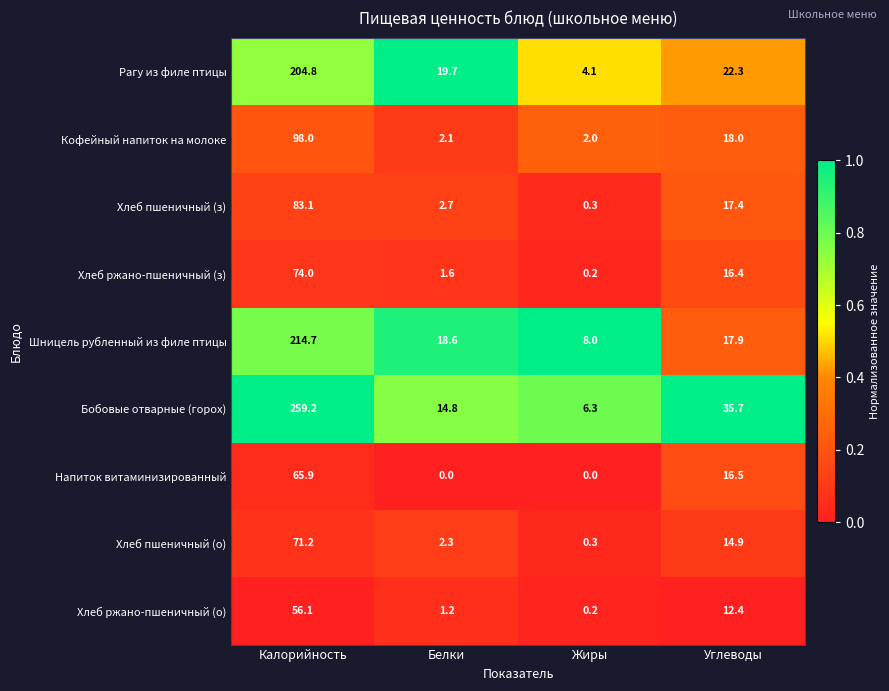

True or false: Кофейный напиток на молоке has a value of 98.0 at Калорийность.

True